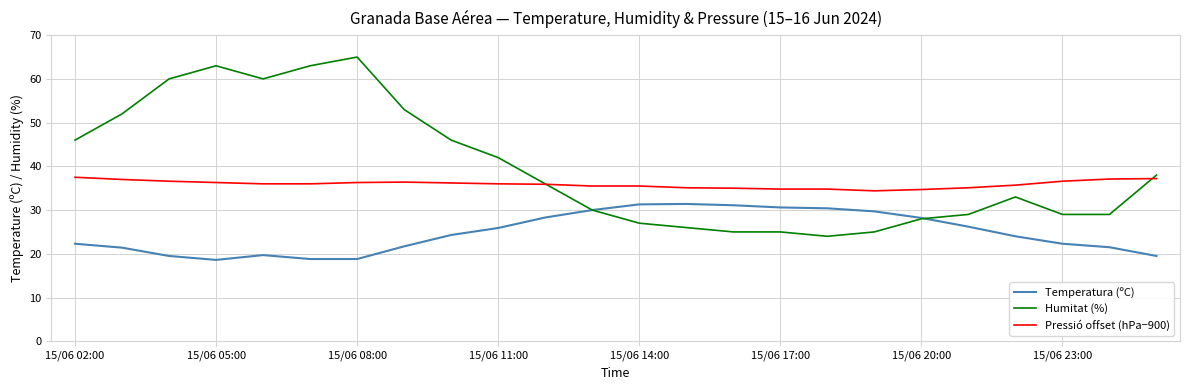

List the series in order of their overall mean, highest first.

Humitat (%), Pressió offset (hPa−900), Temperatura (ºC)